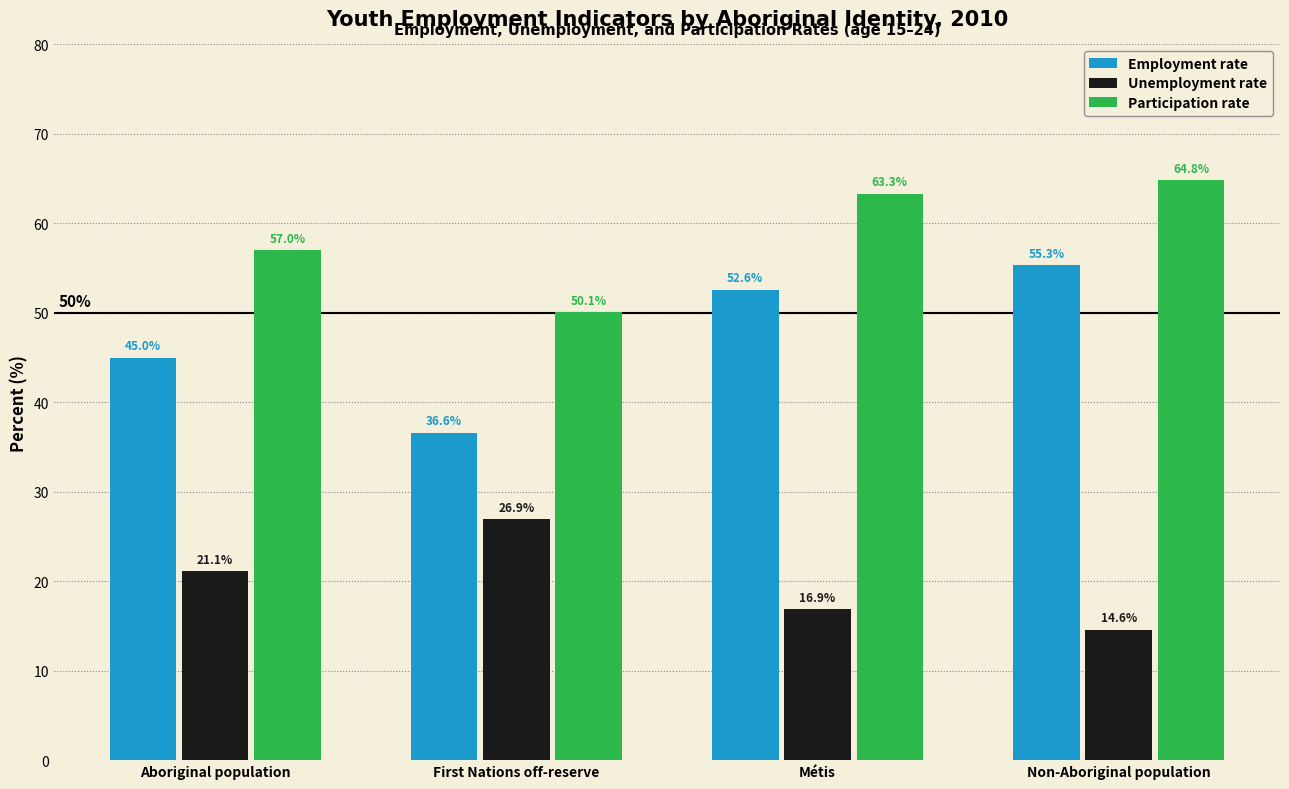

At which category does the chart reach its minimum across all series?

Non-Aboriginal population